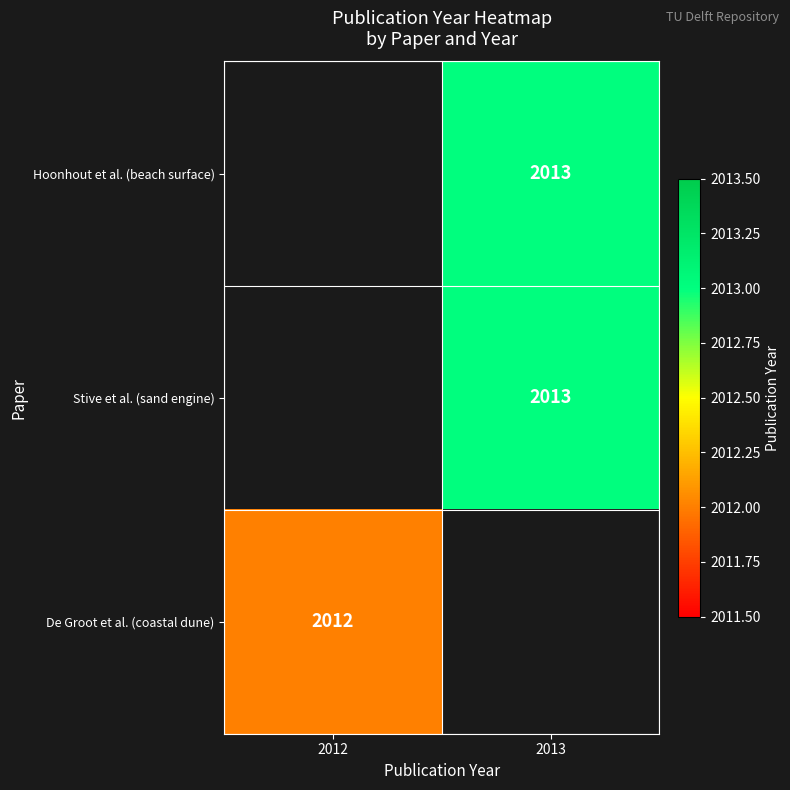

Is it true that Stive et al. (sand engine) equals 2013 at 2013?

True